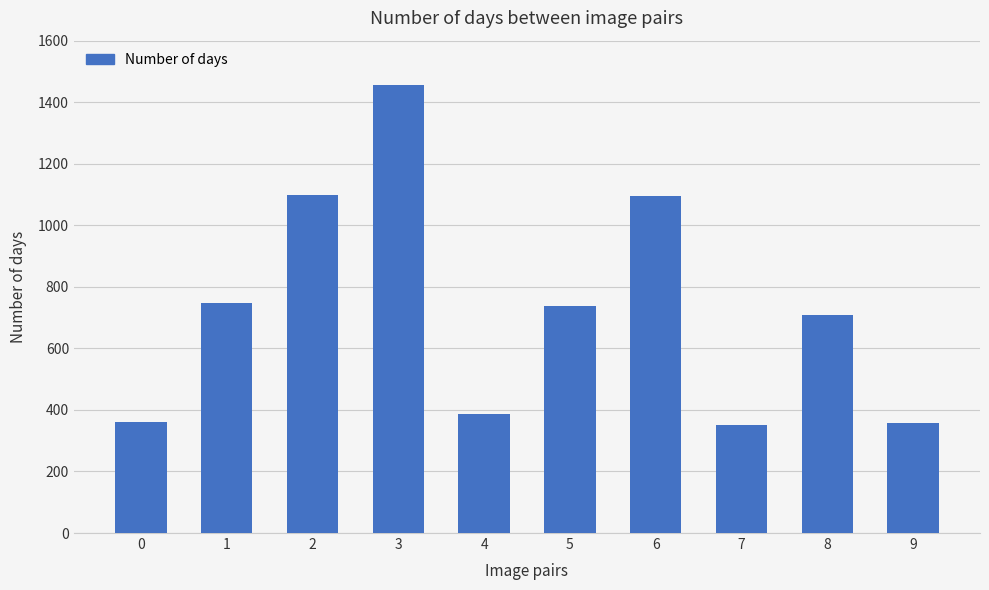

What is the difference between the maximum and minimum values?

1104